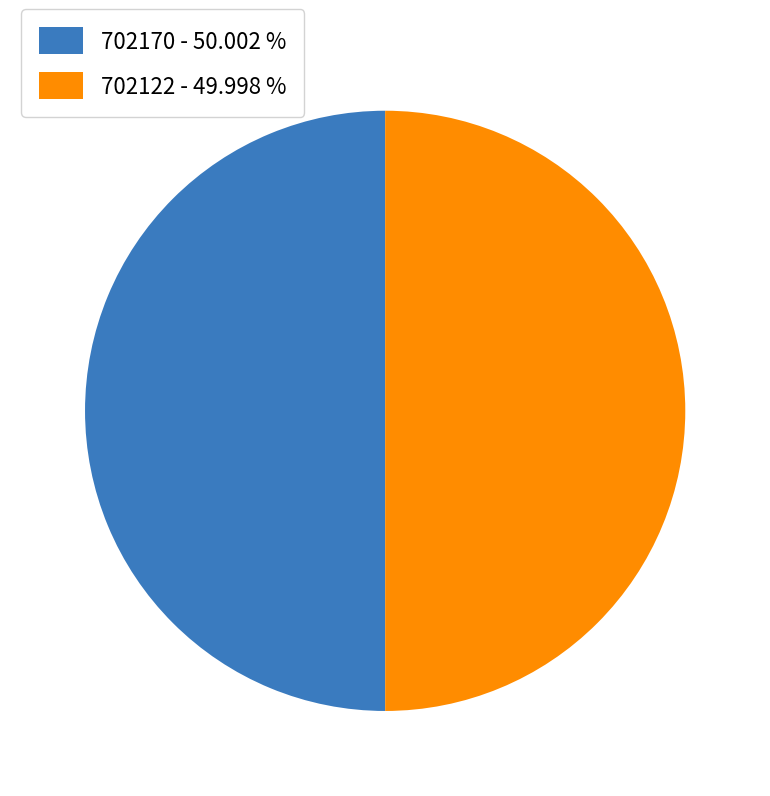

Combined, do 702170 - 50.002 % and 702122 - 49.998 % account for over 50%?

Yes